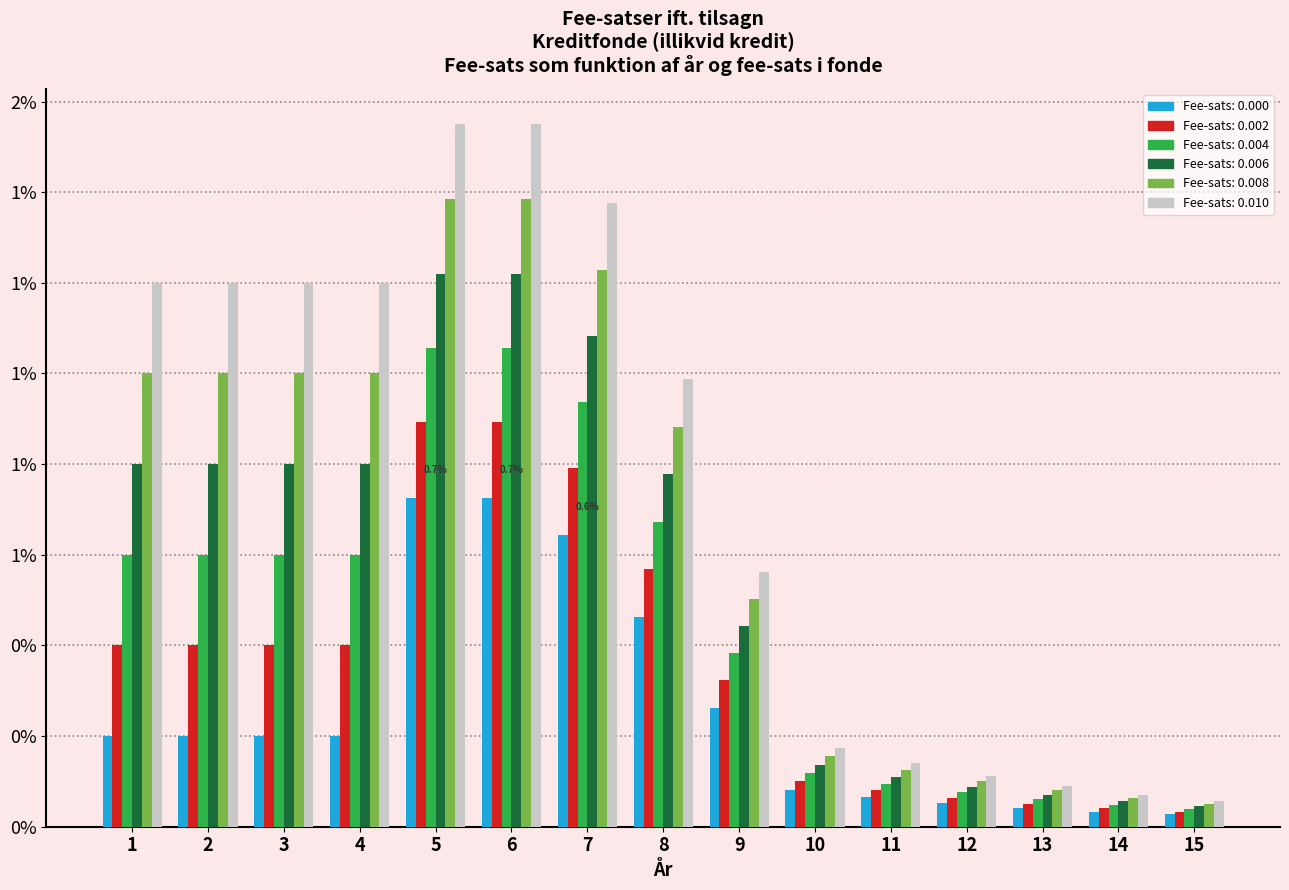

What is the total value across all series at 3?

4.2